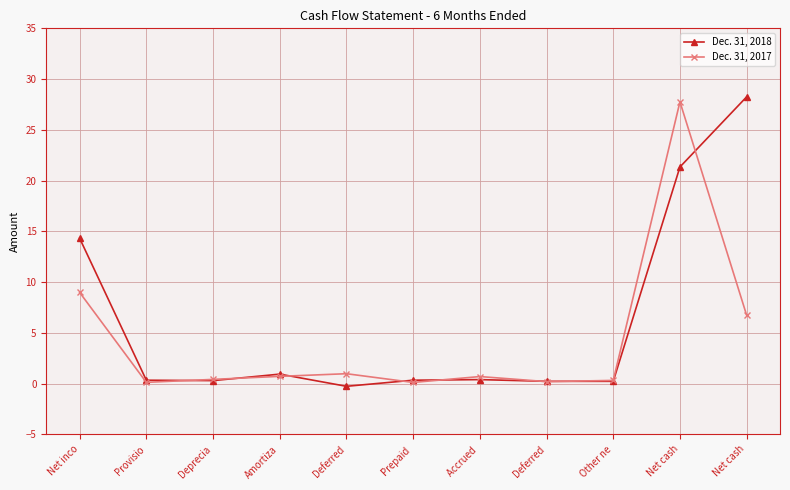

Where do Dec. 31, 2017 and Dec. 31, 2018 first cross each other?

Provisio and Deprecia